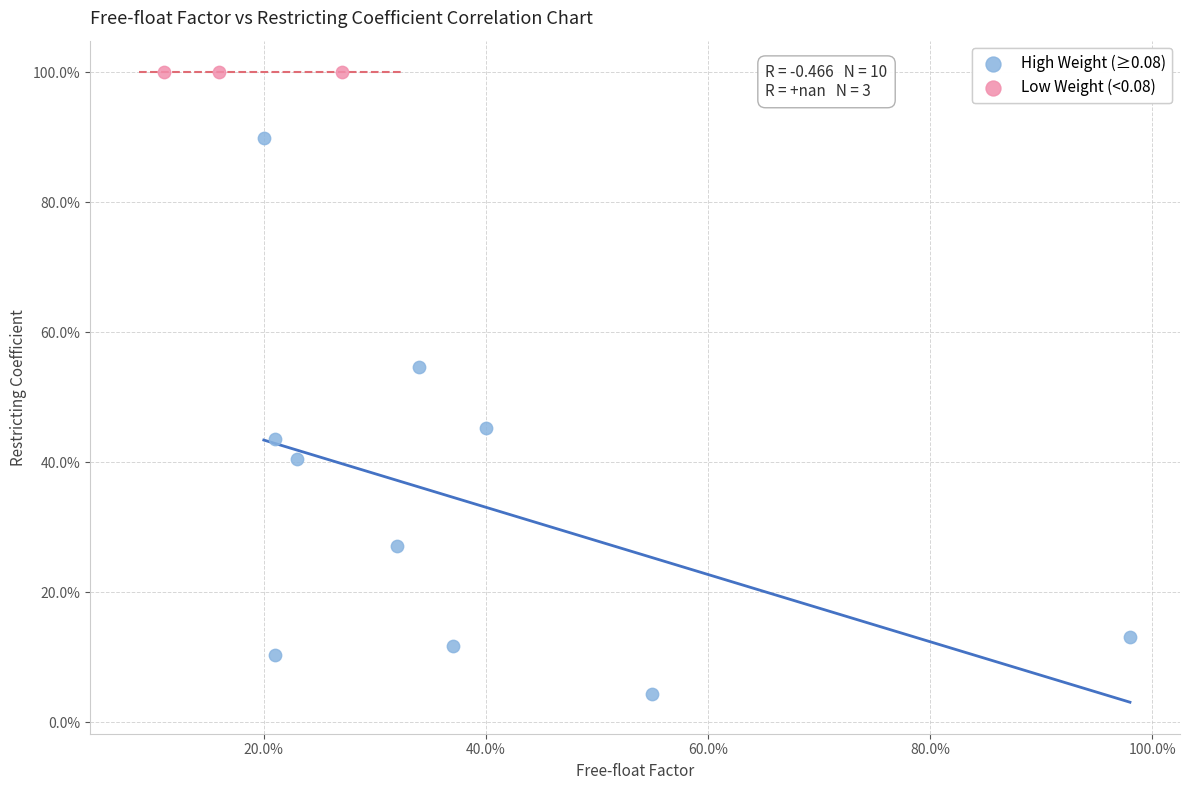

Which series reaches the maximum Y coordinate?

Low Weight (<0.08)